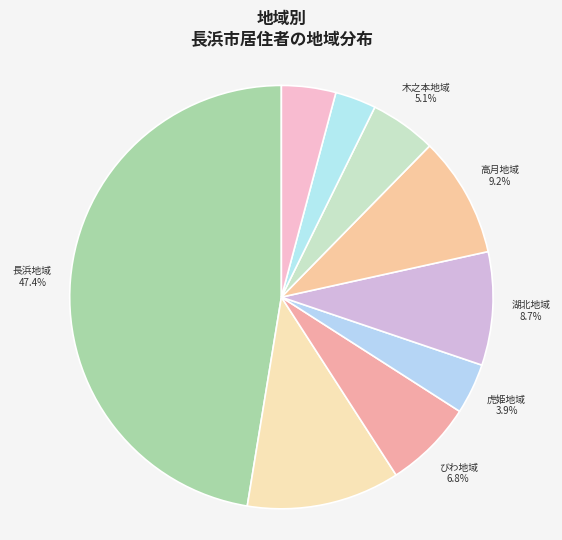

How many segments does this pie chart have?

9